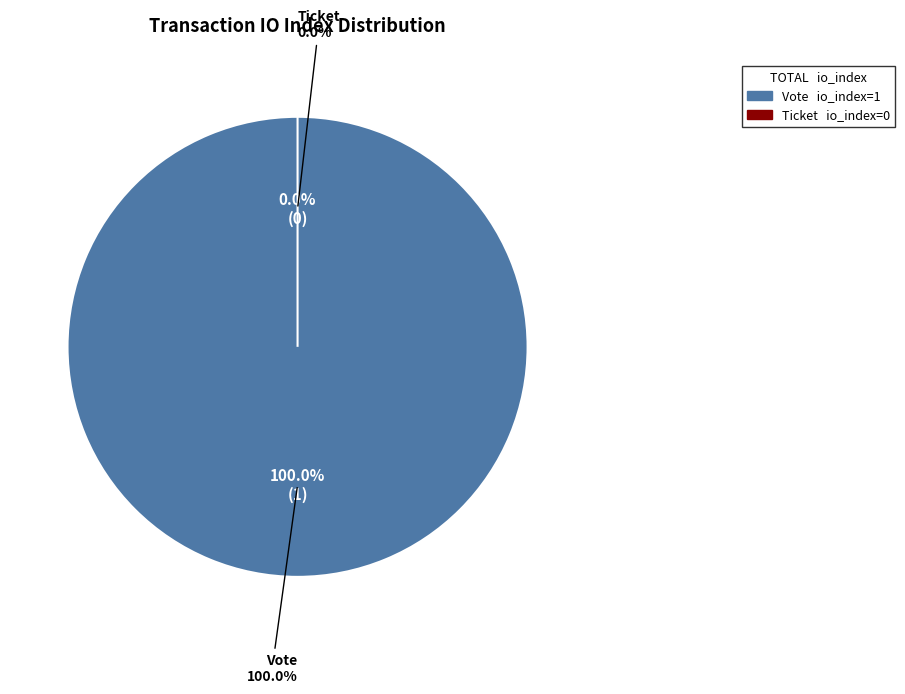

Does Ticket account for over 50% of the chart?

No